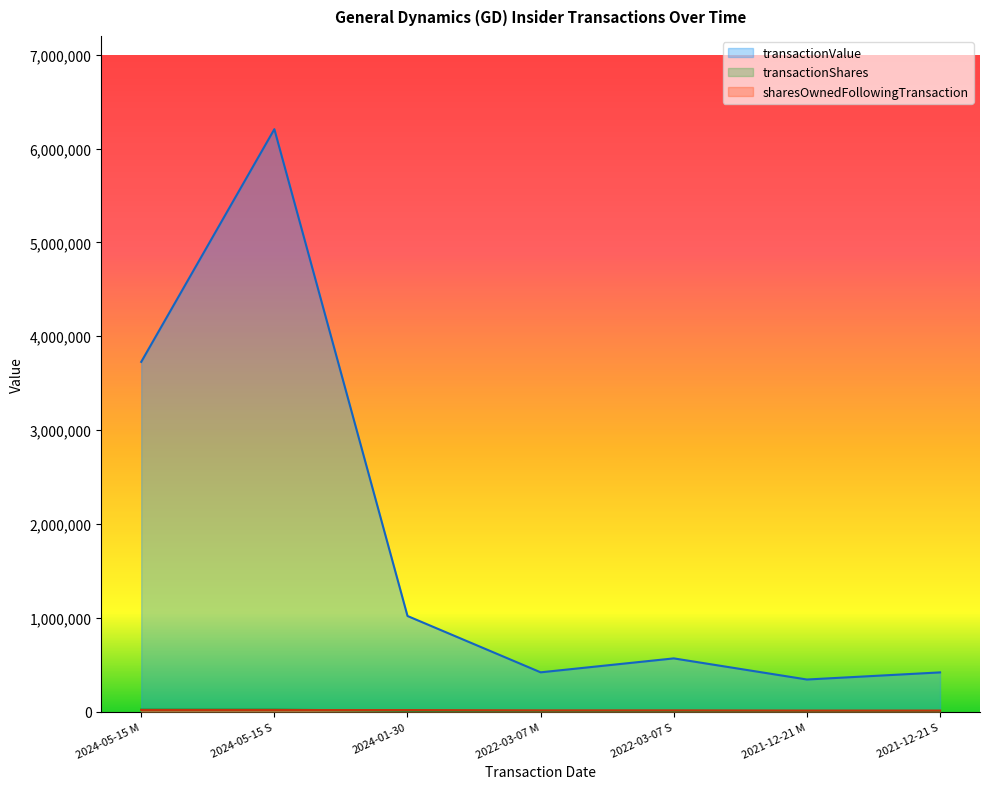

What is the greatest value displayed?

6206520